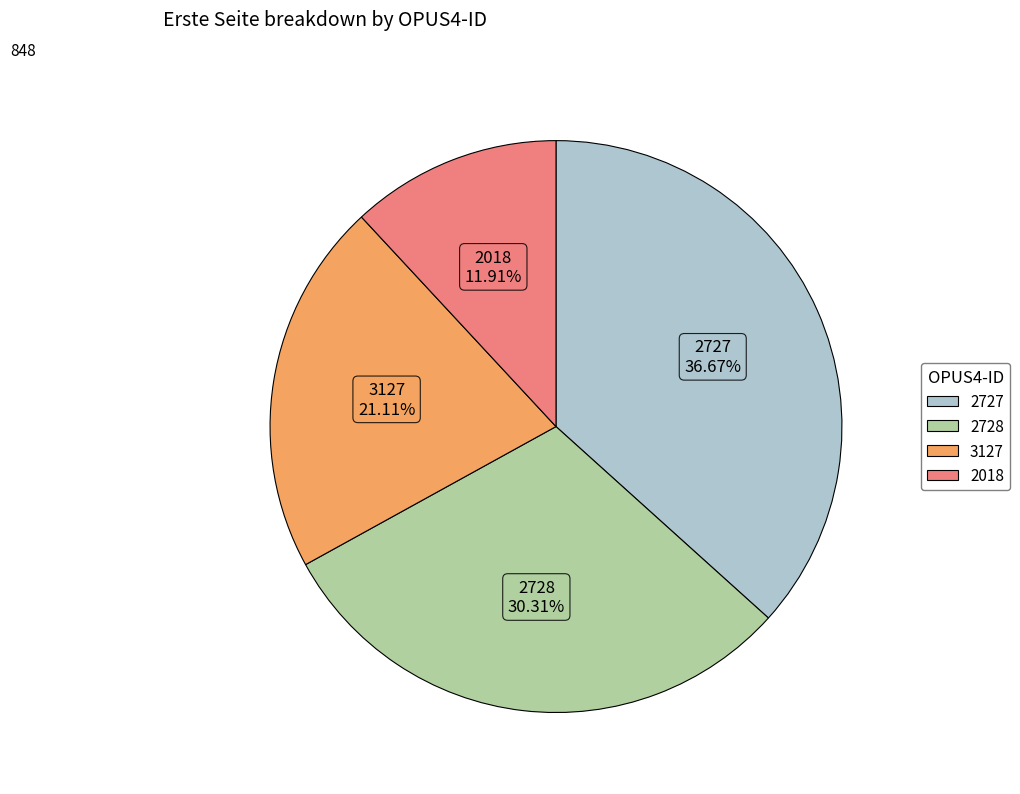

To the nearest percent, what is the combined percentage of 2728 and 3127?

51%